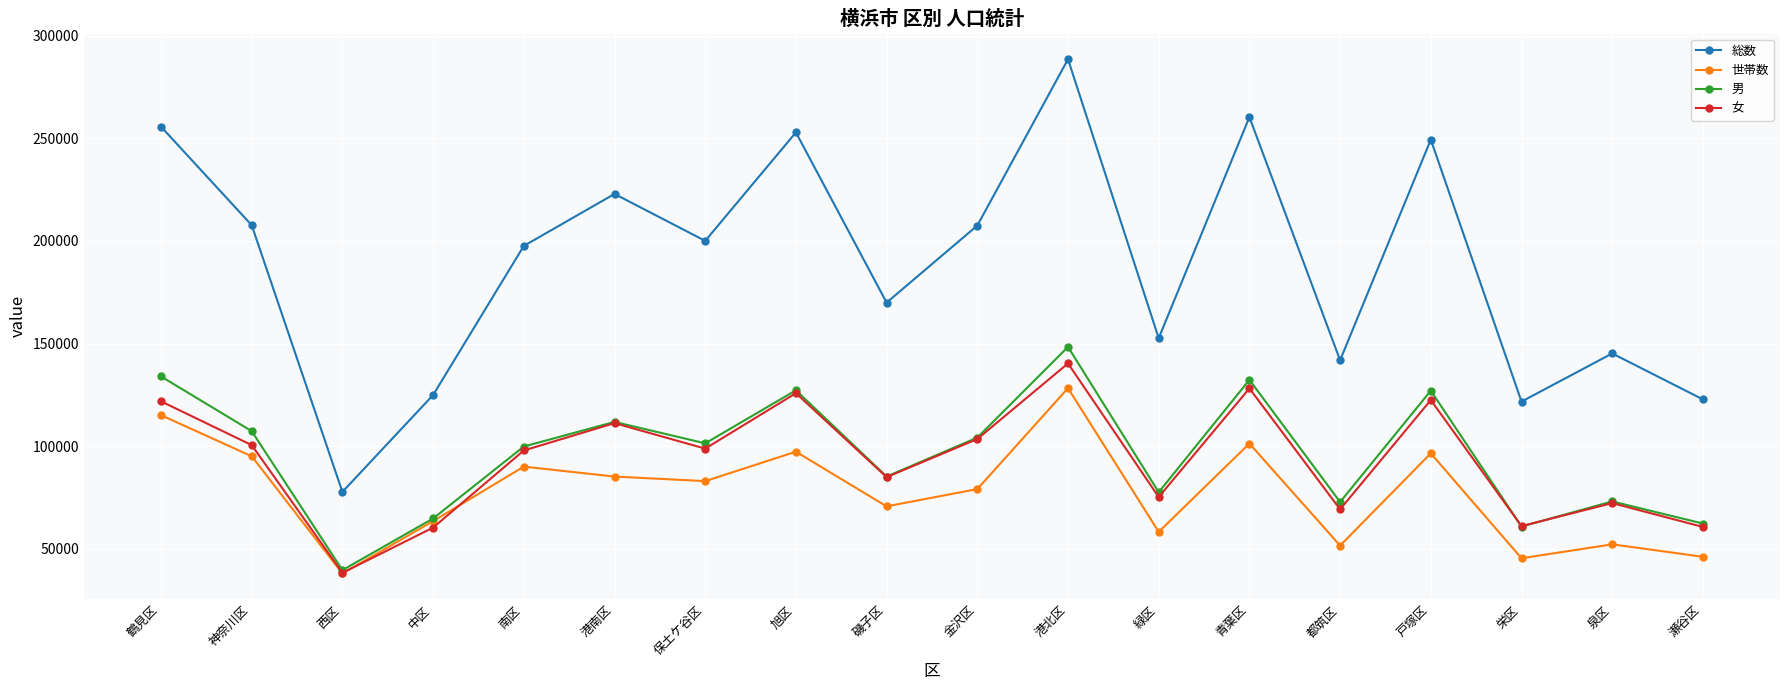

How many lines are shown in the chart?

4